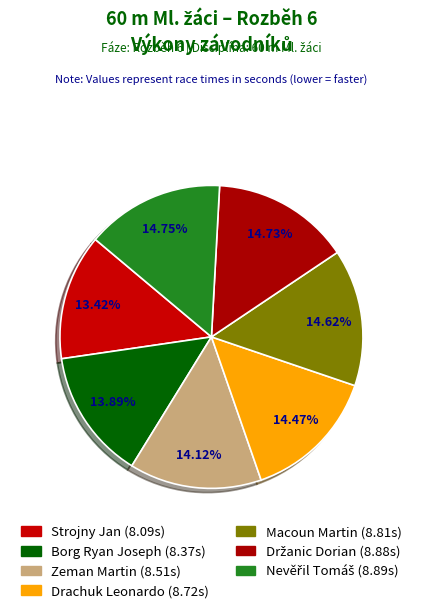

How many segments does this pie chart have?

7